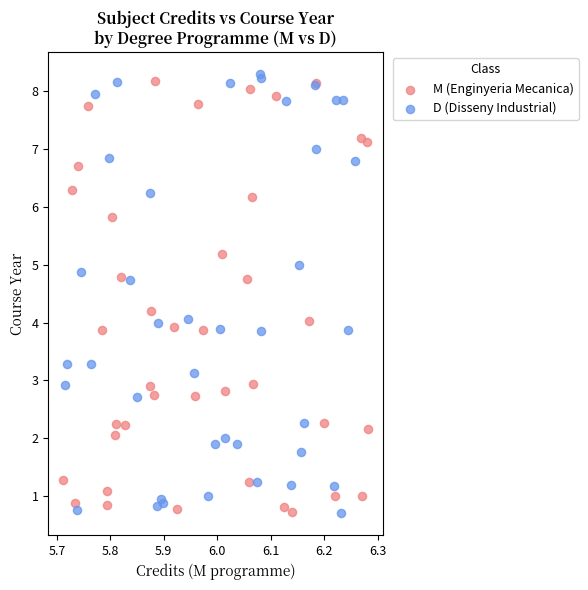

What are all the series names shown in the legend?

M (Enginyeria Mecanica), D (Disseny Industrial)